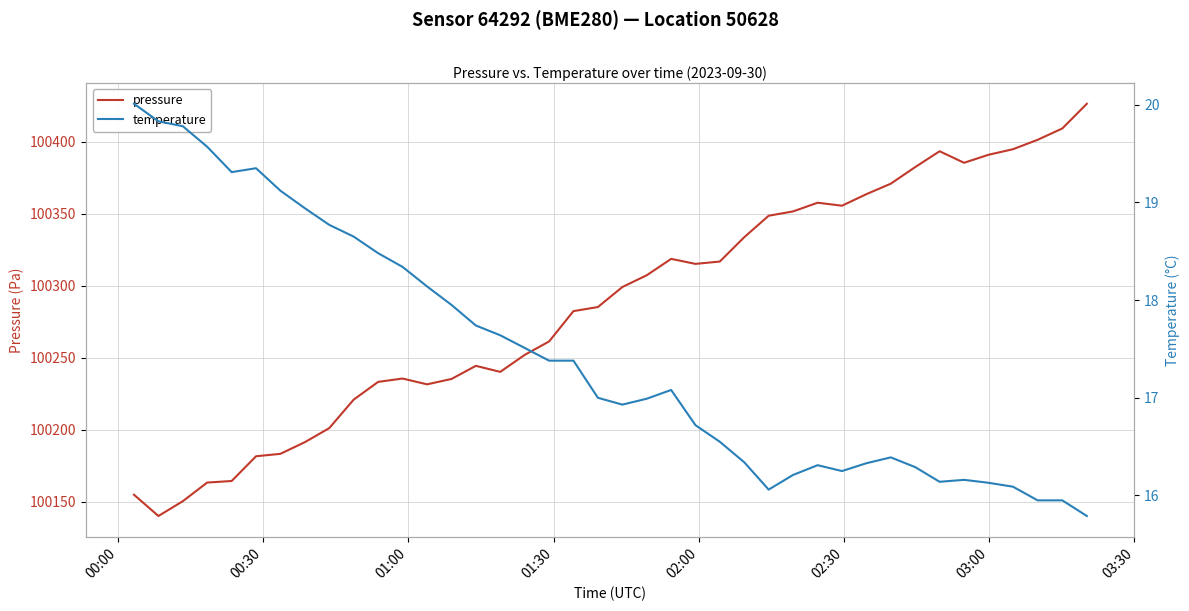

How many series are shown in this chart?

2